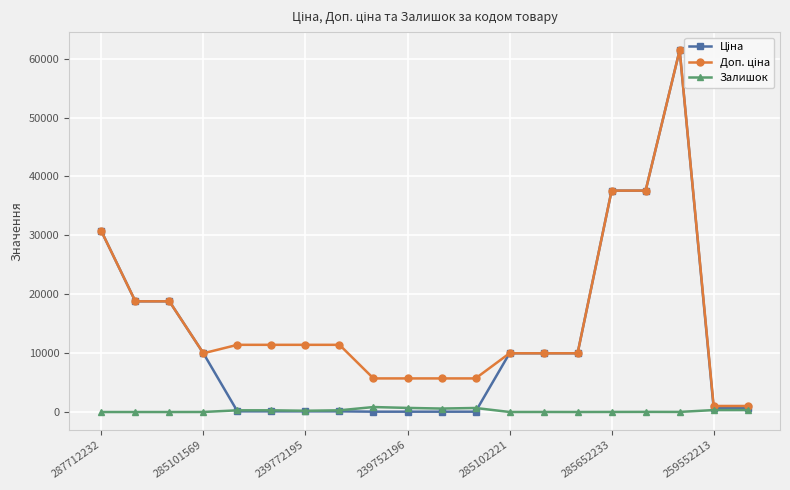

True or false: Залишок has more than 1 points higher than both neighbors.

True